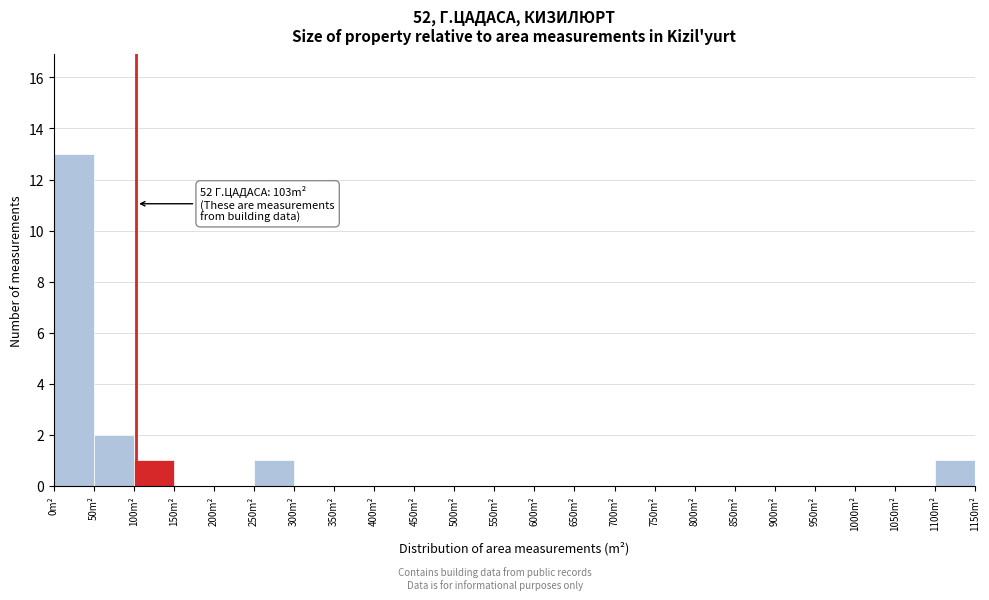

Over which range of the x-axis is the bar tallest?

0 to 50